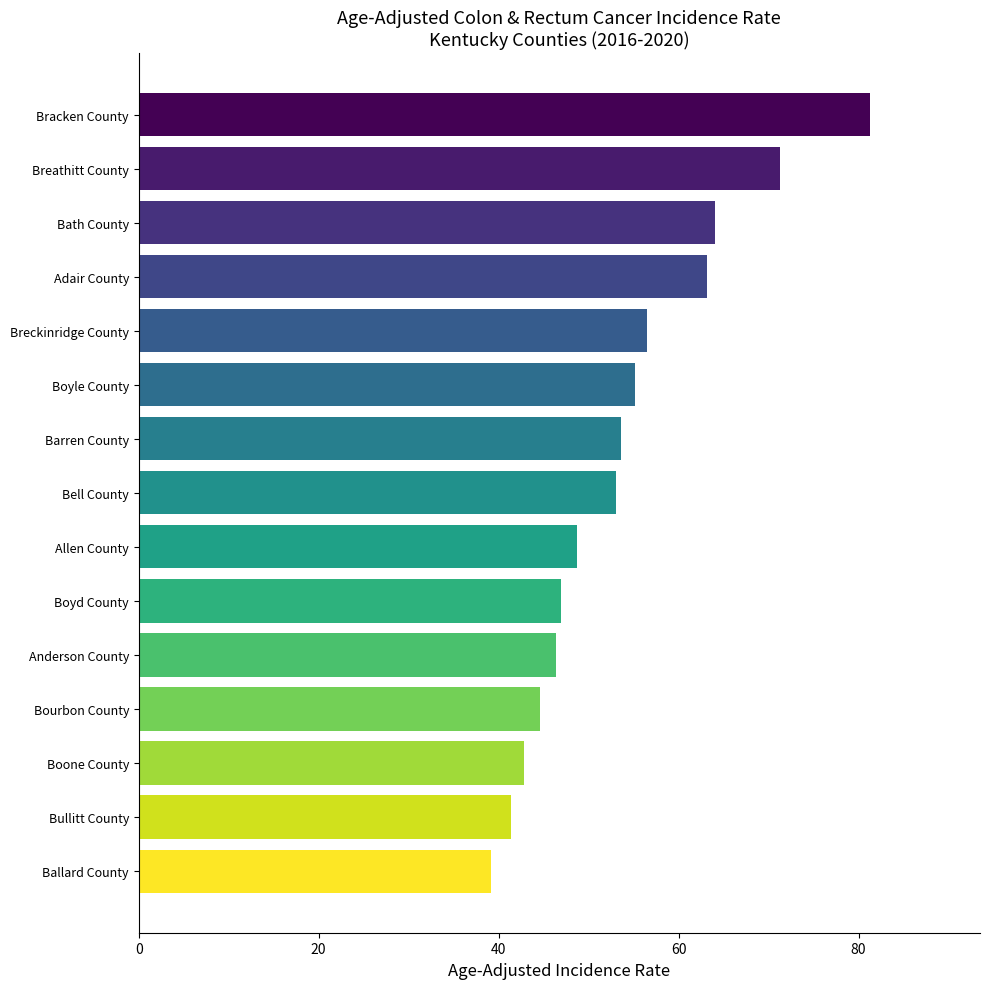

Does the chart contain stacked bars?

No